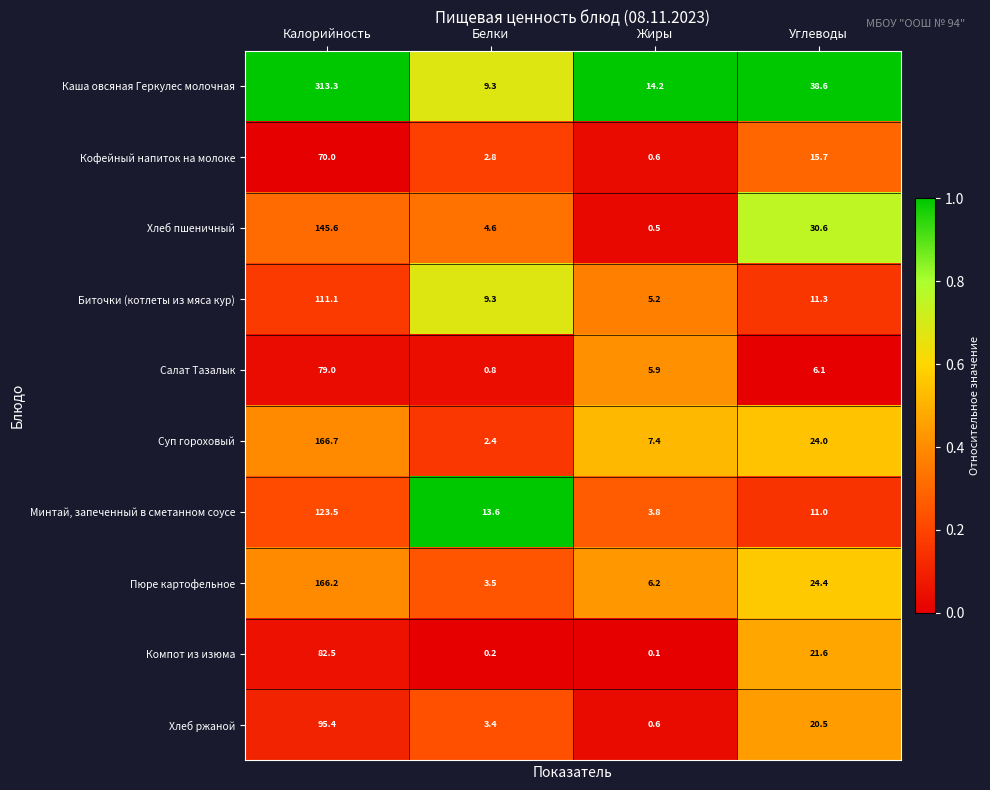

What is the total value across all series at Углеводы?

203.8